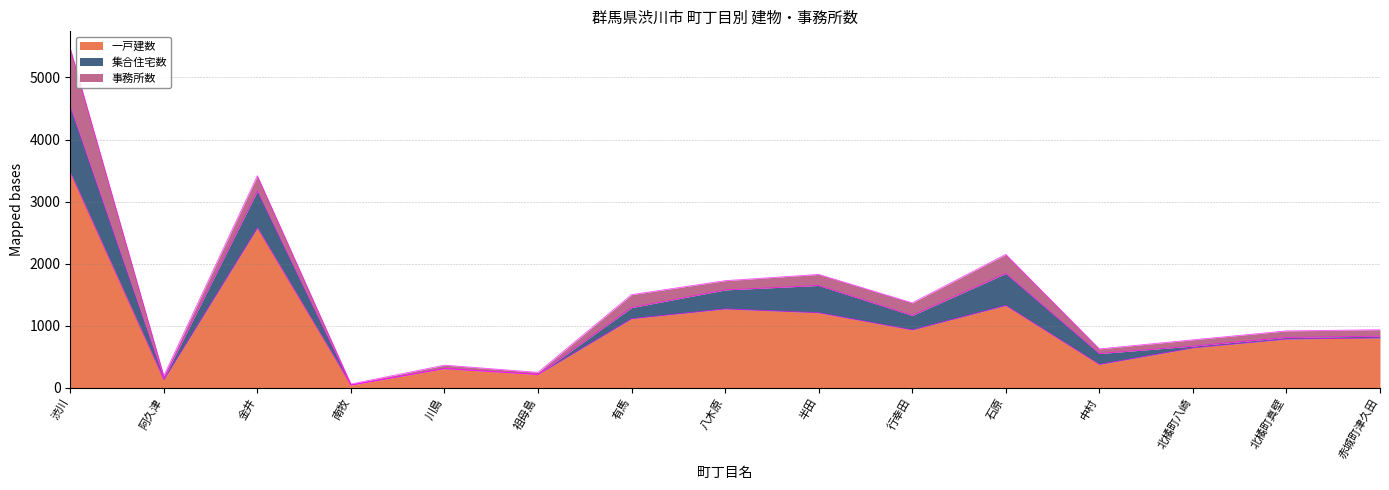

True or false: 一戸建数 and 事務所数 cross at least once.

False